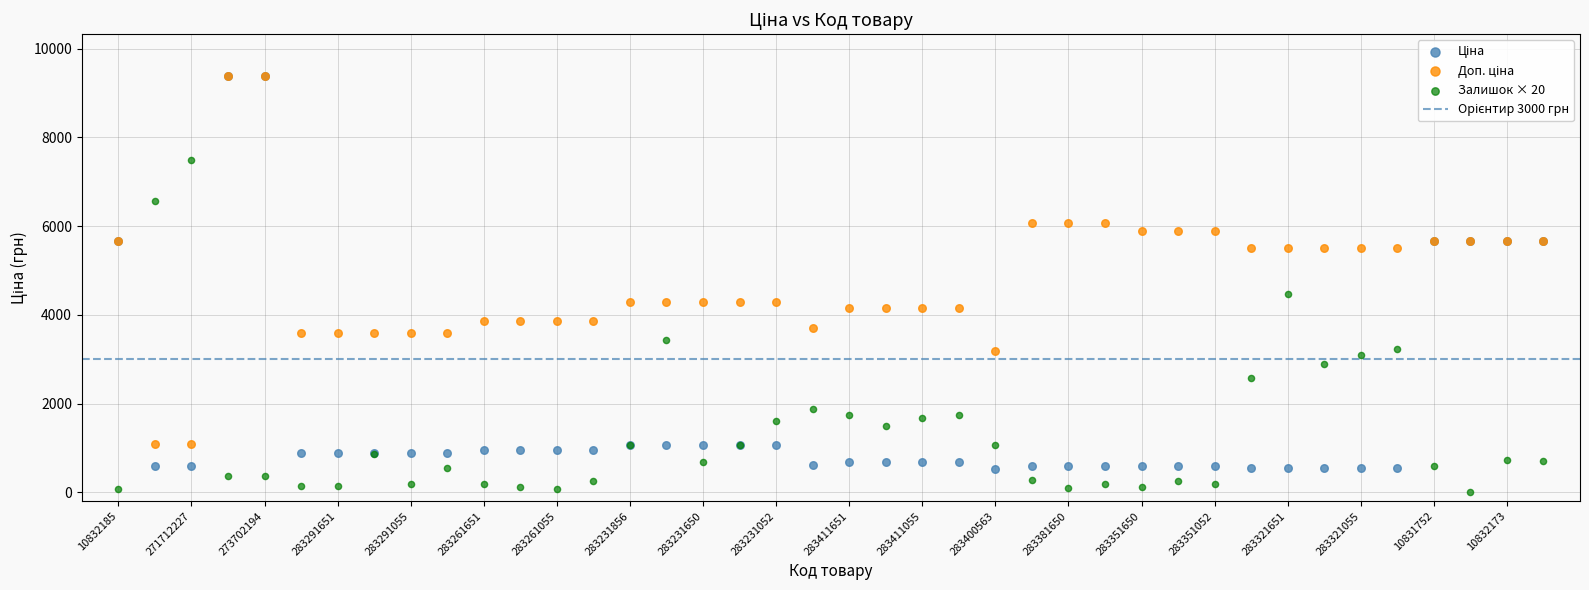

Across all series, what Y value is closest to 4691?

4460.0